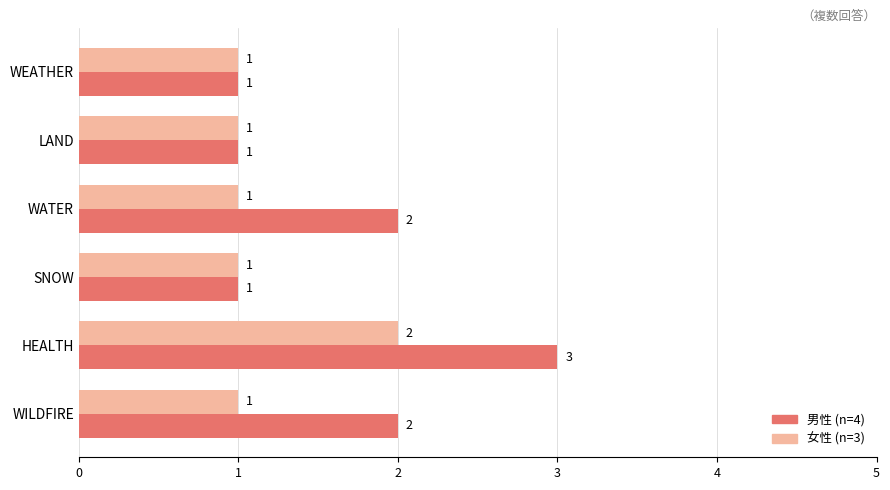

What is the total value across all series at WATER?

3